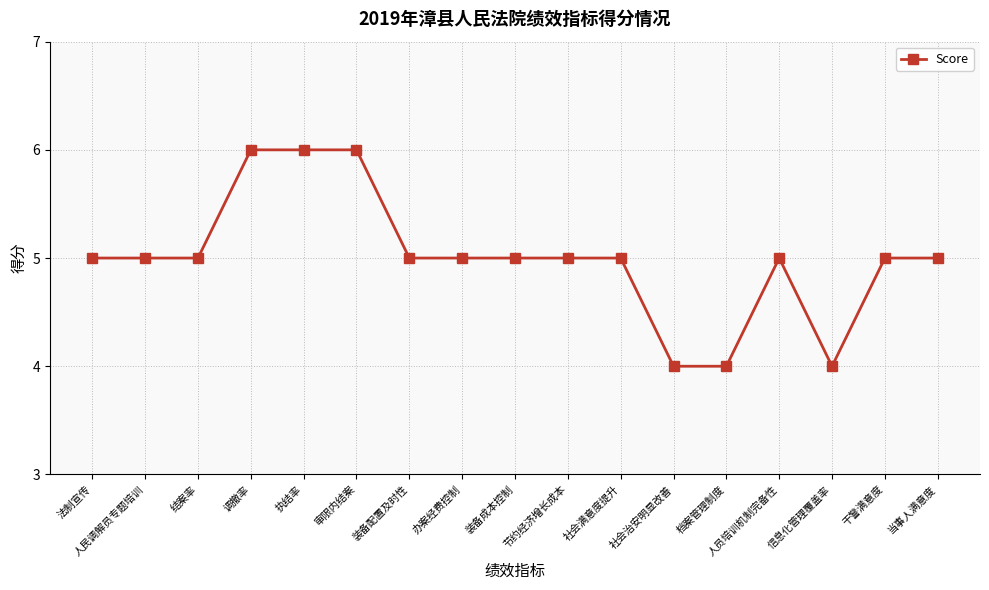

What value does the data have at 装备成本控制?

5